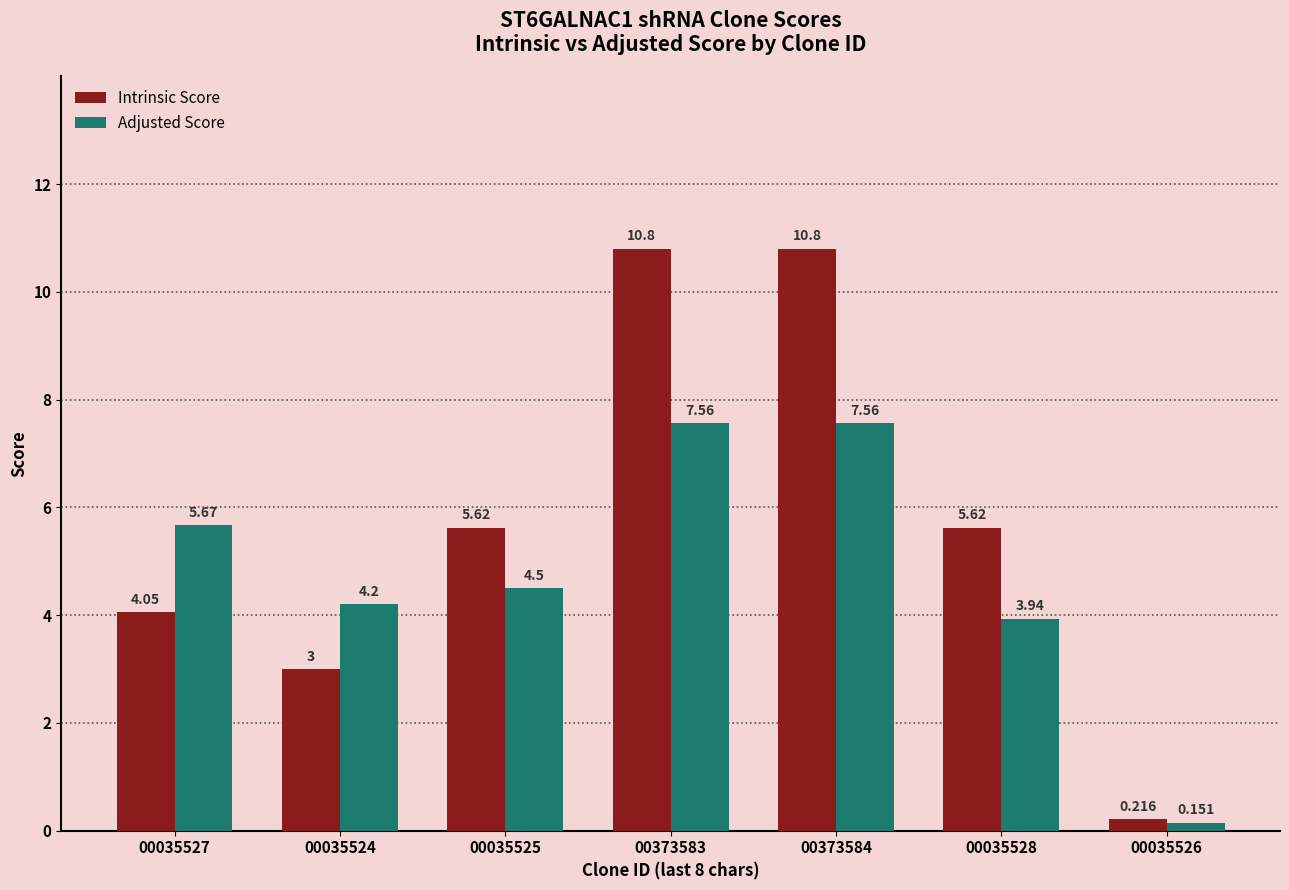

Between 00035525 and 00035528, which series saw the biggest shift?

Adjusted Score